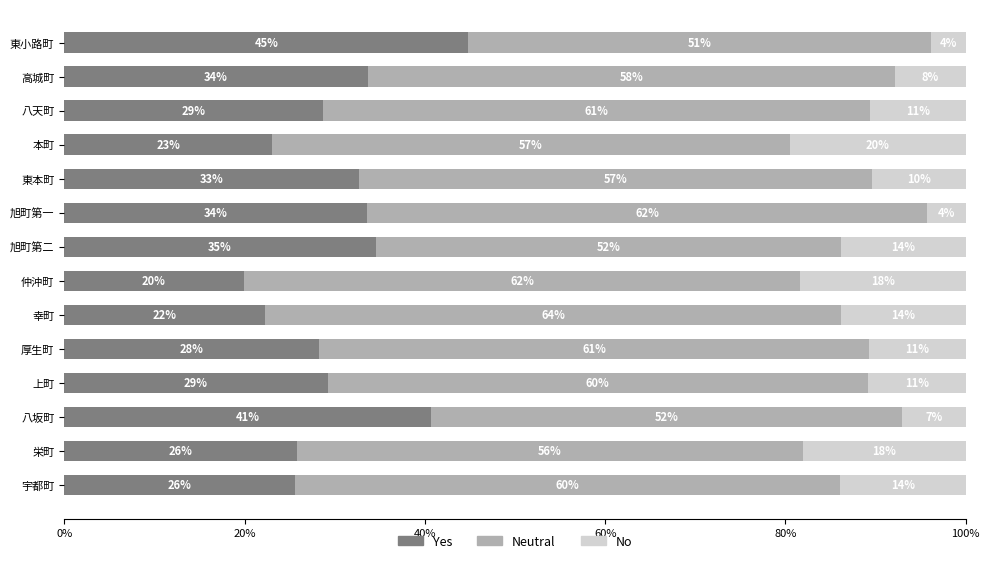

What are all the series names shown in the legend?

Yes, Neutral, No